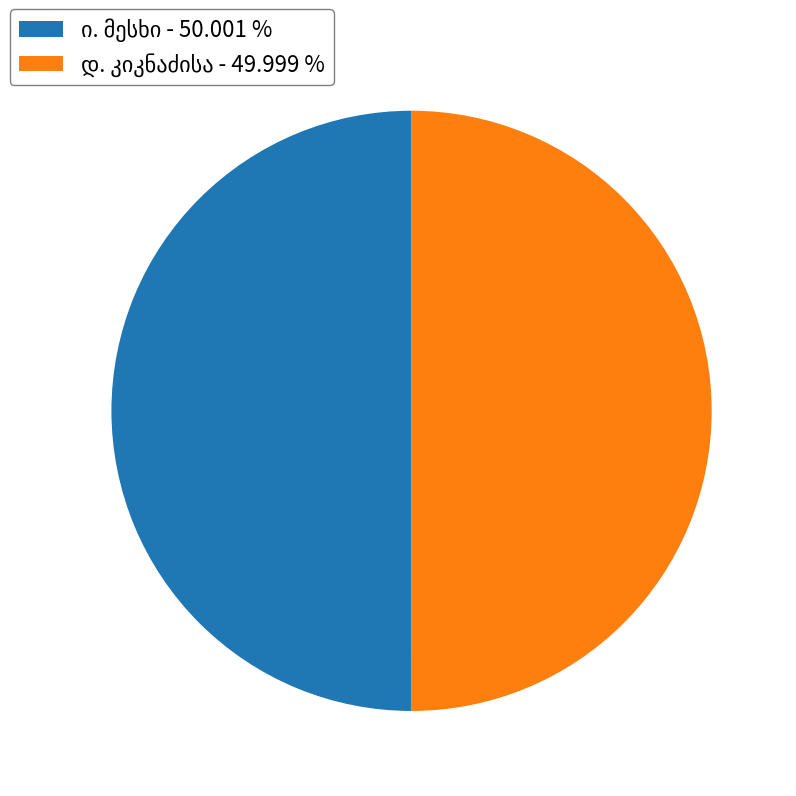

Does დ. კიკნაძისა account for over 50% of the chart?

No